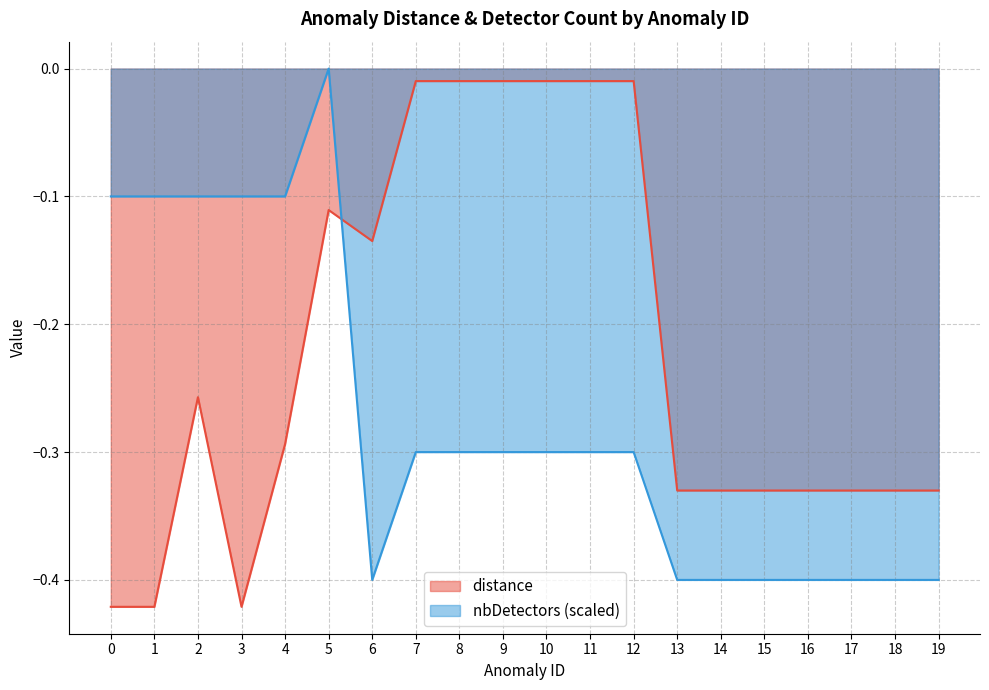

Reading left to right, what are all the values shown in this chart?

distance: 0=-0.4	1=-0.4	2=-0.3	3=-0.4	4=-0.3	5=-0.1	6=-0.1	7=-0.0	8=-0.0	9=-0.0	10=-0.0	11=-0.0	12=-0.0	13=-0.3	14=-0.3	15=-0.3	16=-0.3	17=-0.3	18=-0.3	19=-0.3
nbDetectors: 0=-0.1	1=-0.1	2=-0.1	3=-0.1	4=-0.1	5=0.0	6=-0.4	7=-0.3	8=-0.3	9=-0.3	10=-0.3	11=-0.3	12=-0.3	13=-0.4	14=-0.4	15=-0.4	16=-0.4	17=-0.4	18=-0.4	19=-0.4